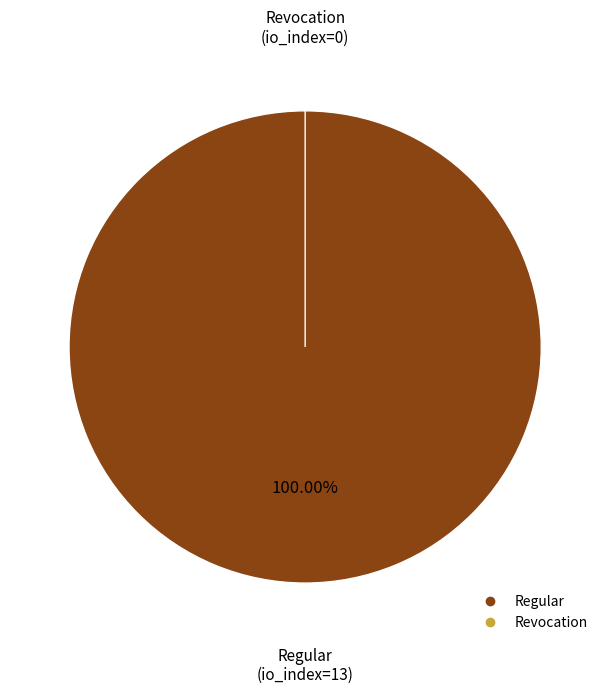

How many slices are in this pie chart?

2